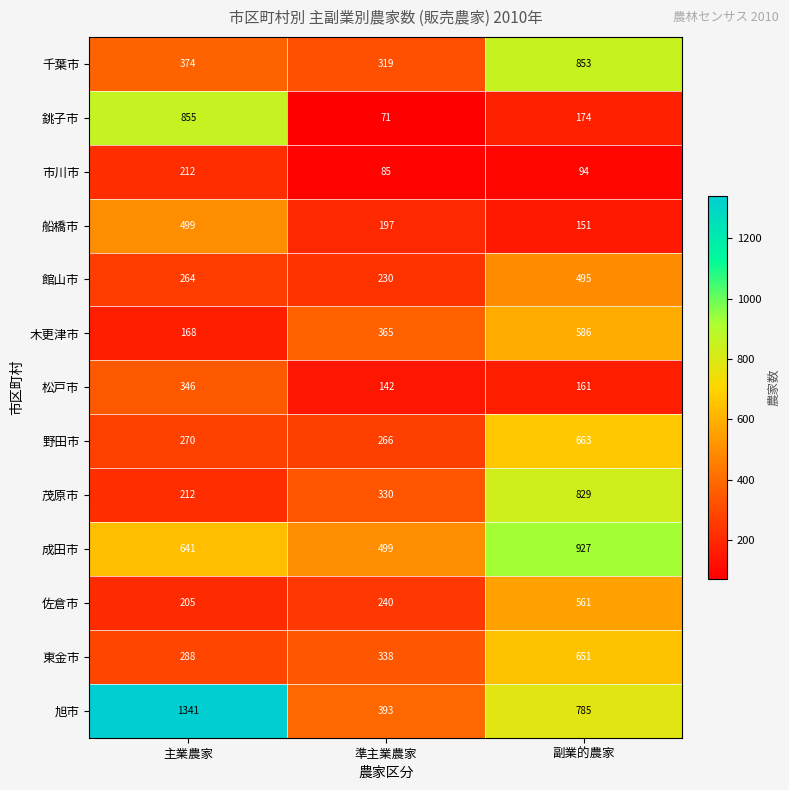

At which label does 野田市 reach its peak?

副業的農家